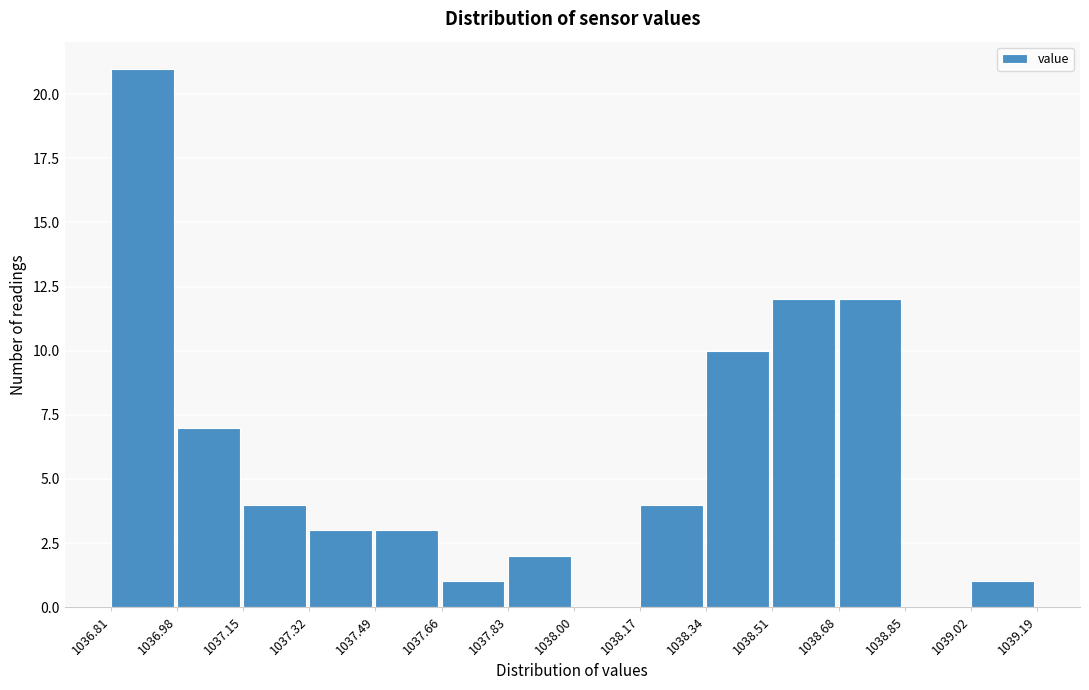

How tall is the bar that spans 1037.83 to 1038.00 on the x-axis? The values are not printed on the chart, so give them approximately, as read against the axis.

2